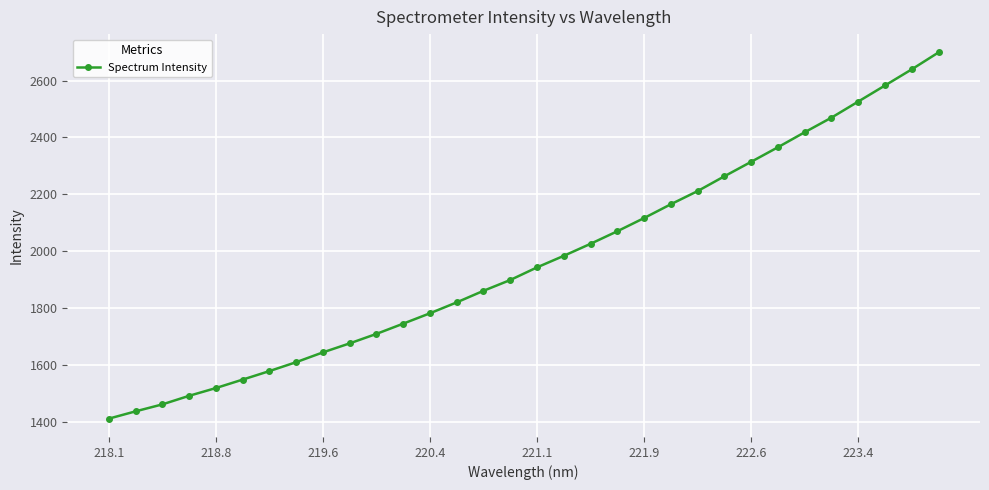

What is the value of the 1st point from the left?

1411.8